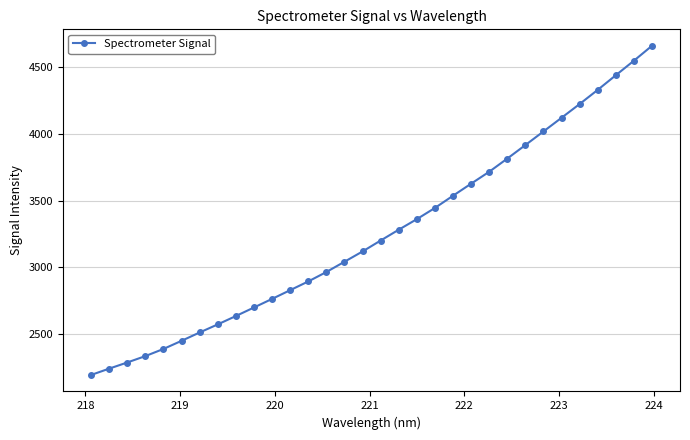

What is the average value?

3254.5